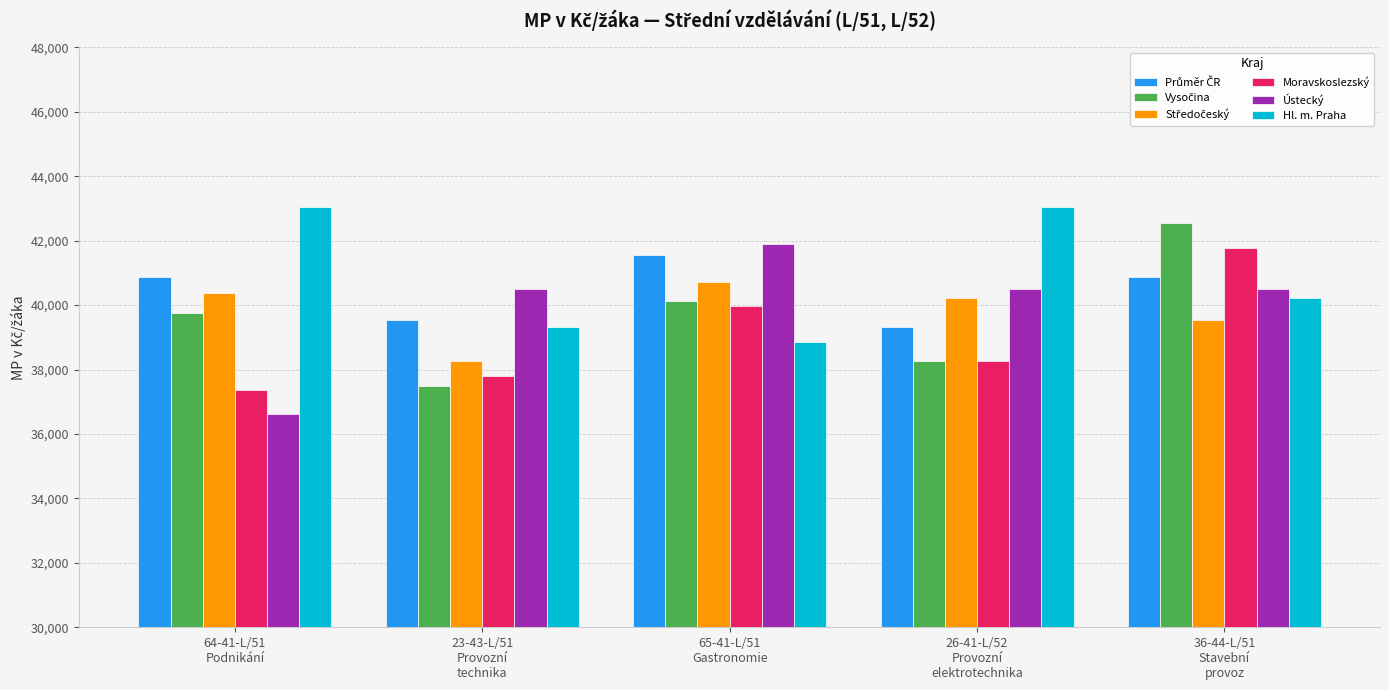

What is the average value of the Hl. m. Praha series?

40888.0